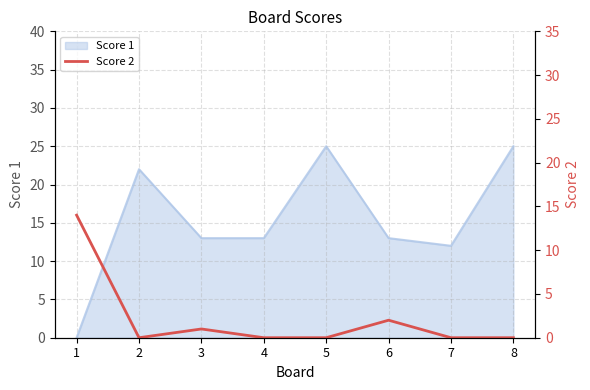

Rank the categories by value from highest to lowest.

1, 6, 3, 2, 4, 5, 7, 8